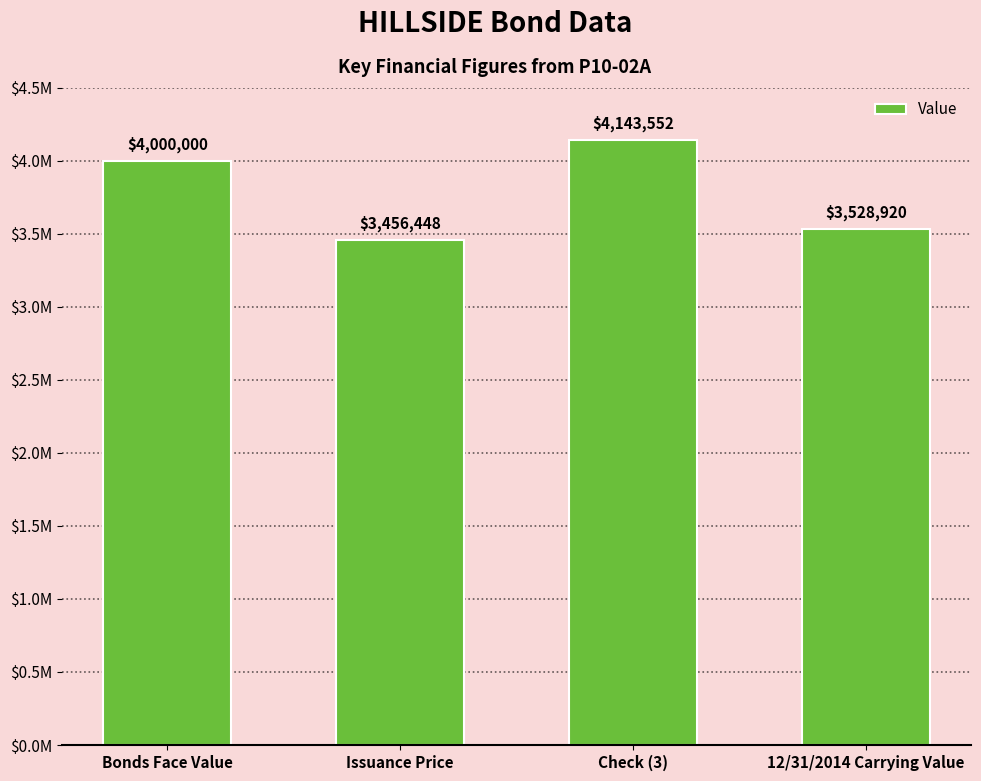

At which label does the data first exceed 4000000?

Check (3)